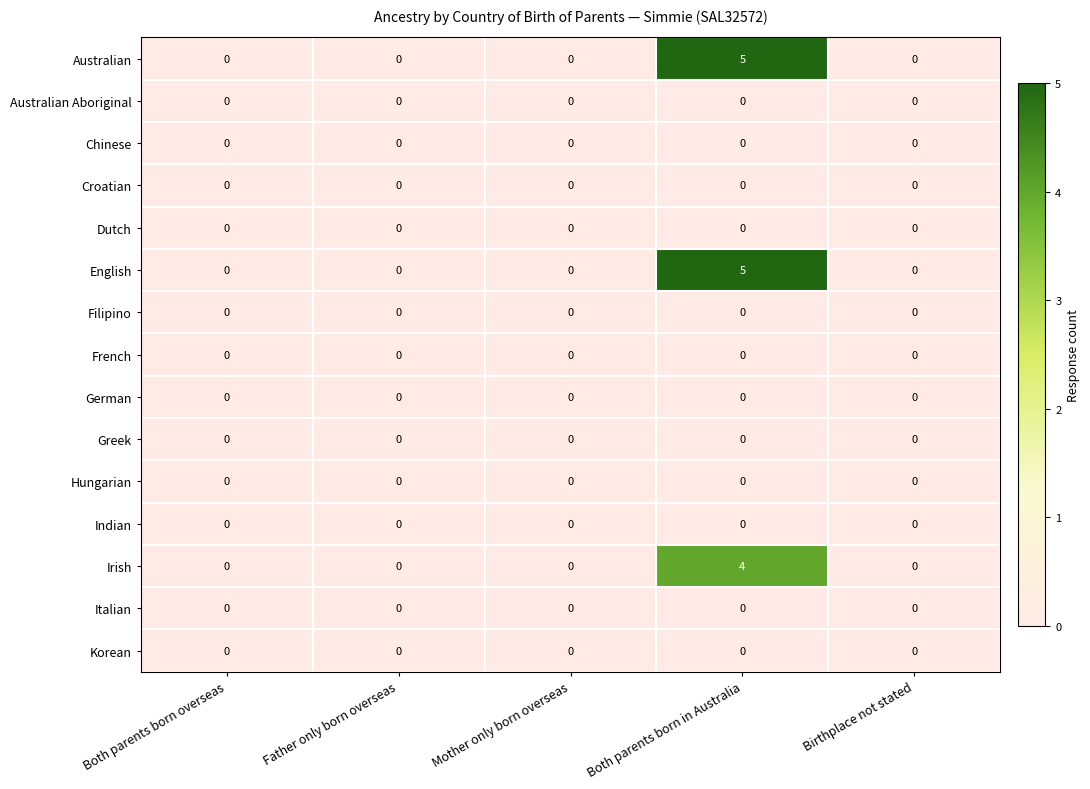

What is the maximum value shown in the chart?

5